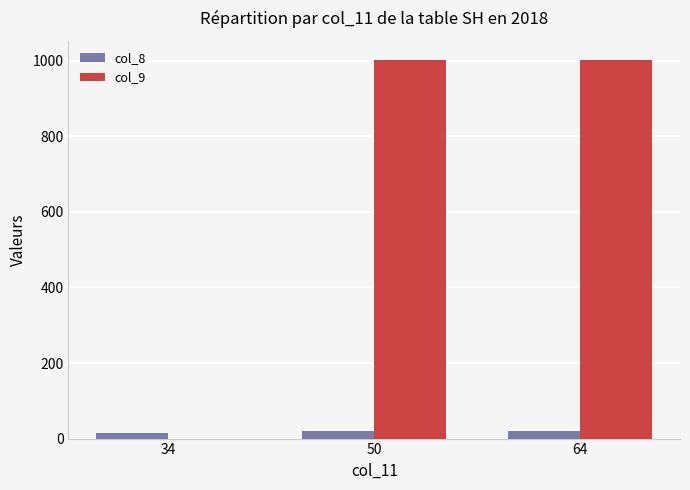

Which series has the widest spread of values?

col_9